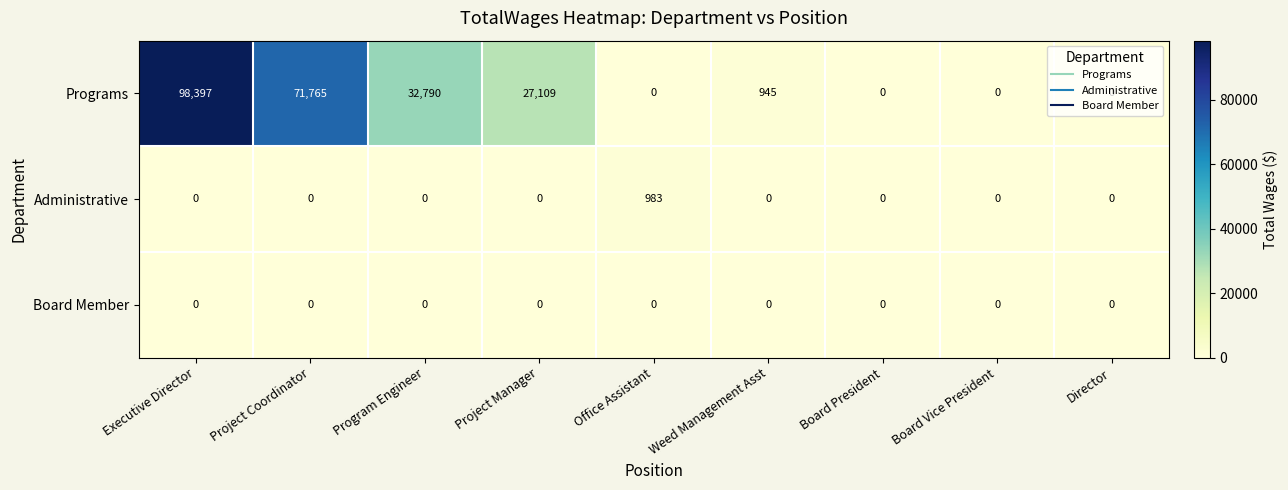

The value of Programs at Project Manager is 12951. True or false?

False